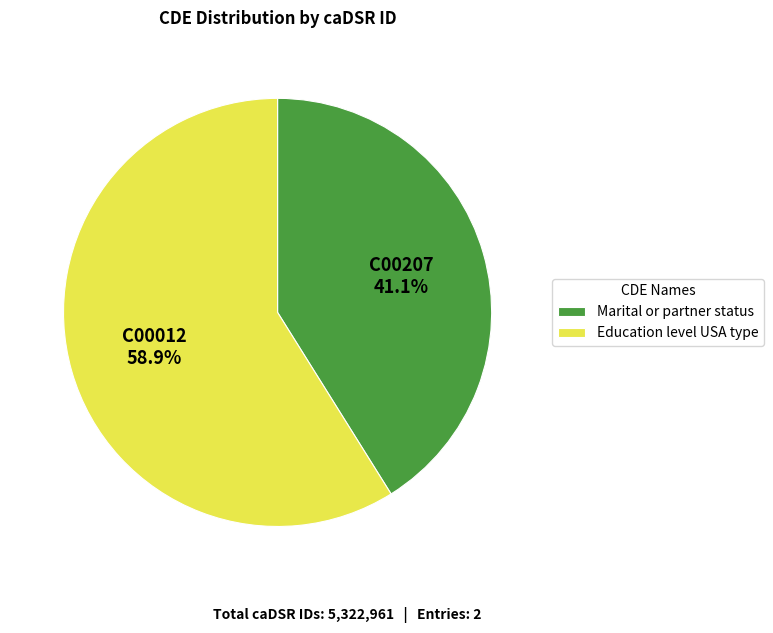

Is there a majority slice in this chart?

Yes